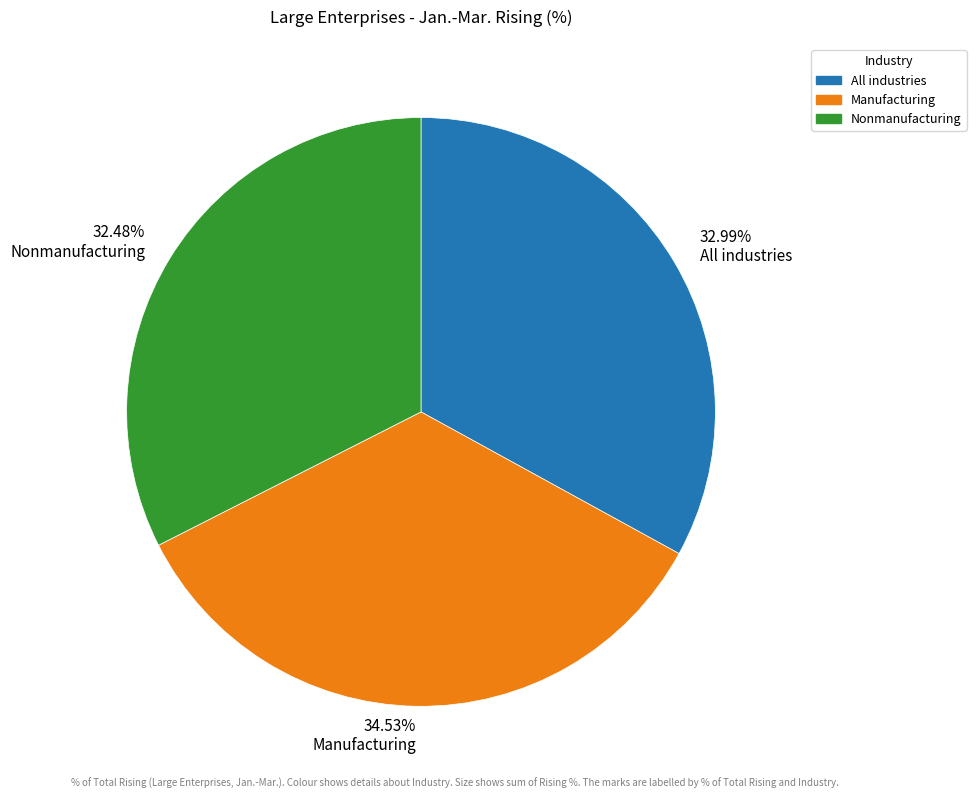

Which category has the smallest portion of the pie?

Nonmanufacturing